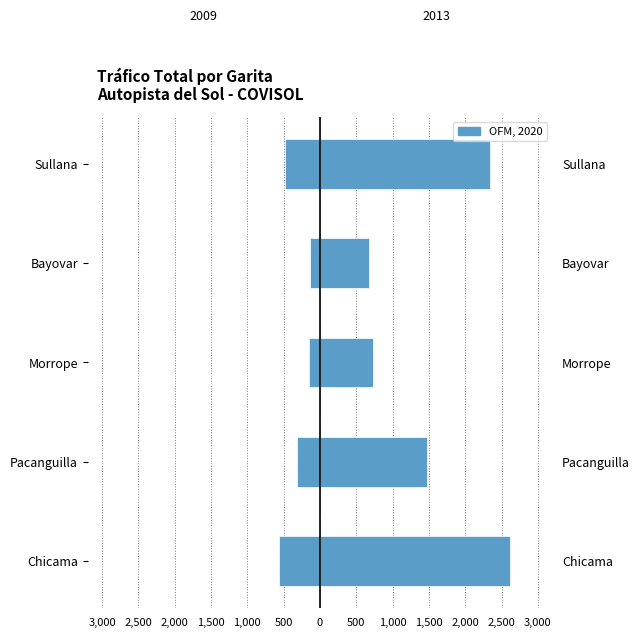

Which series has the largest total across all categories?

TOTAL 2013